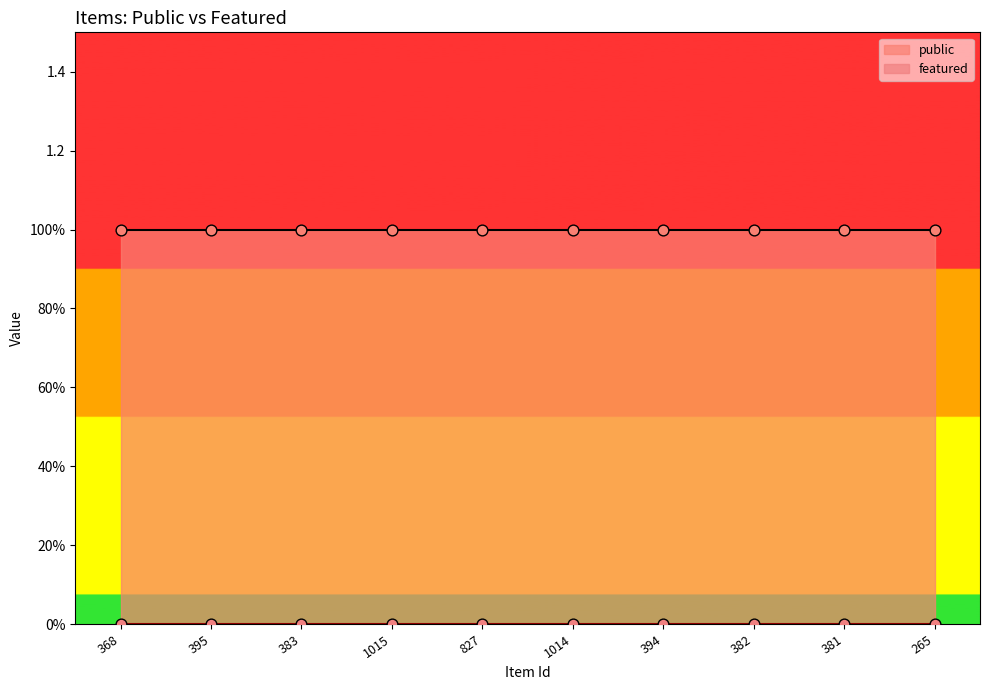

Which series reaches the minimum Y coordinate?

featured